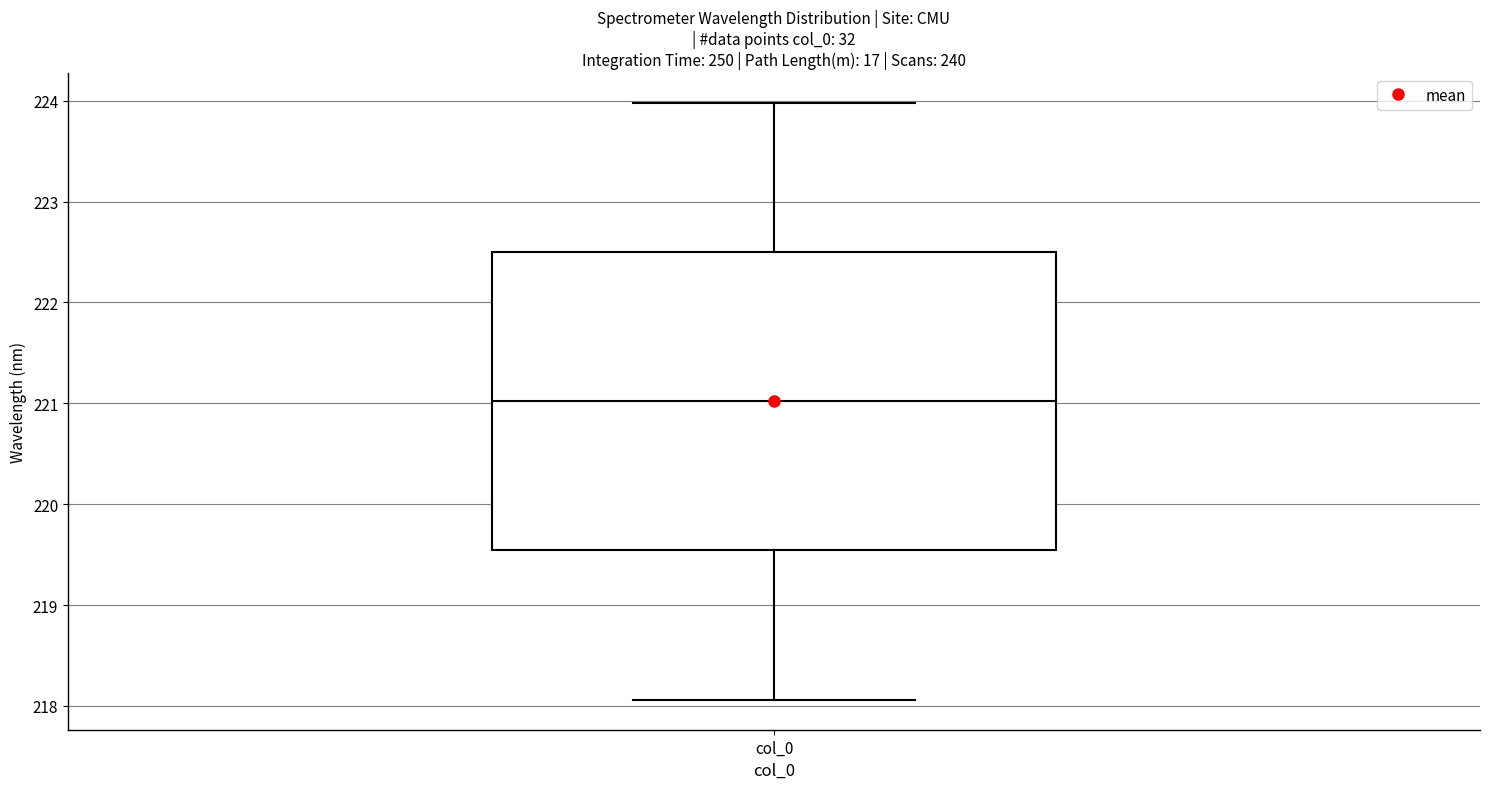

Where is the lower edge of the box for col_0 on the y-axis? The values are not printed on the chart, so give them approximately, as read against the axis.

219.5